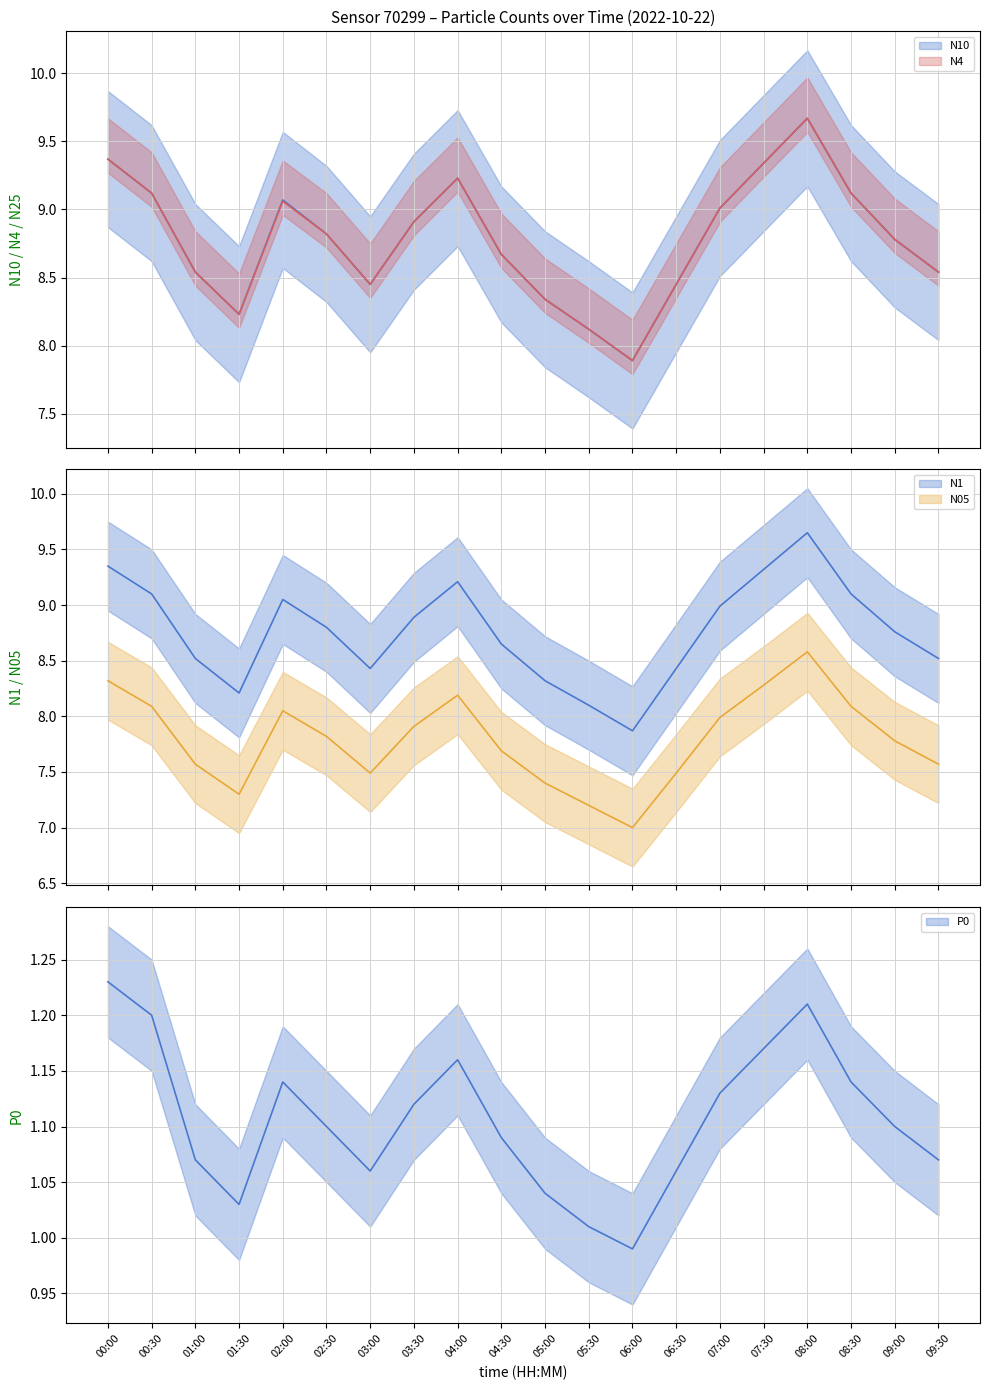

True or false: P0 and N10 intersect in this chart.

False